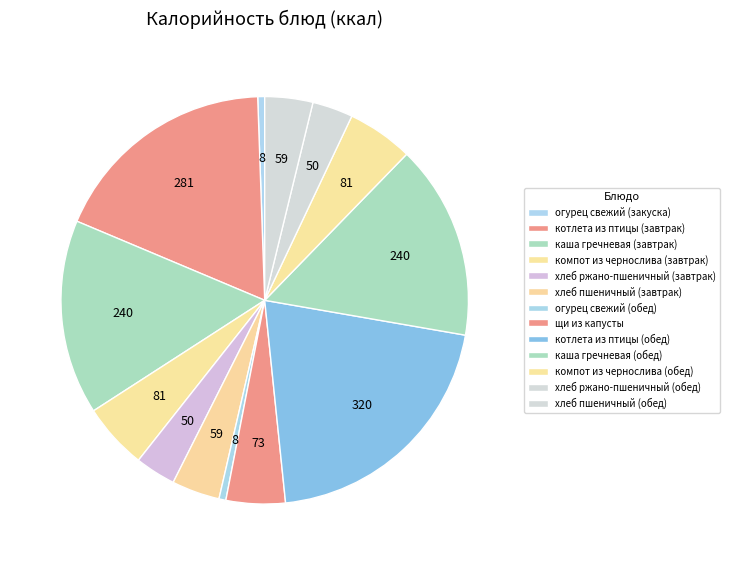

Does щи из капусты account for over 50% of the chart?

No